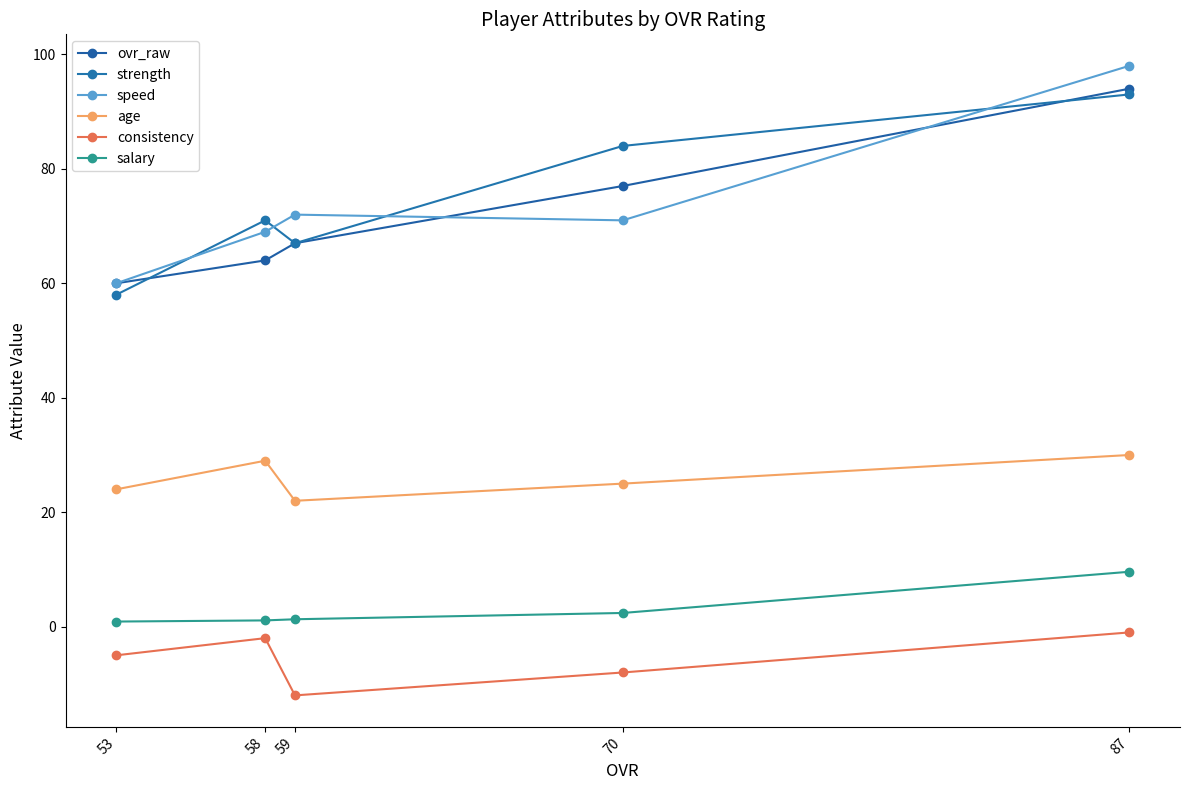

What is the sum of the ovr_raw values at 58 and 59?

131.0